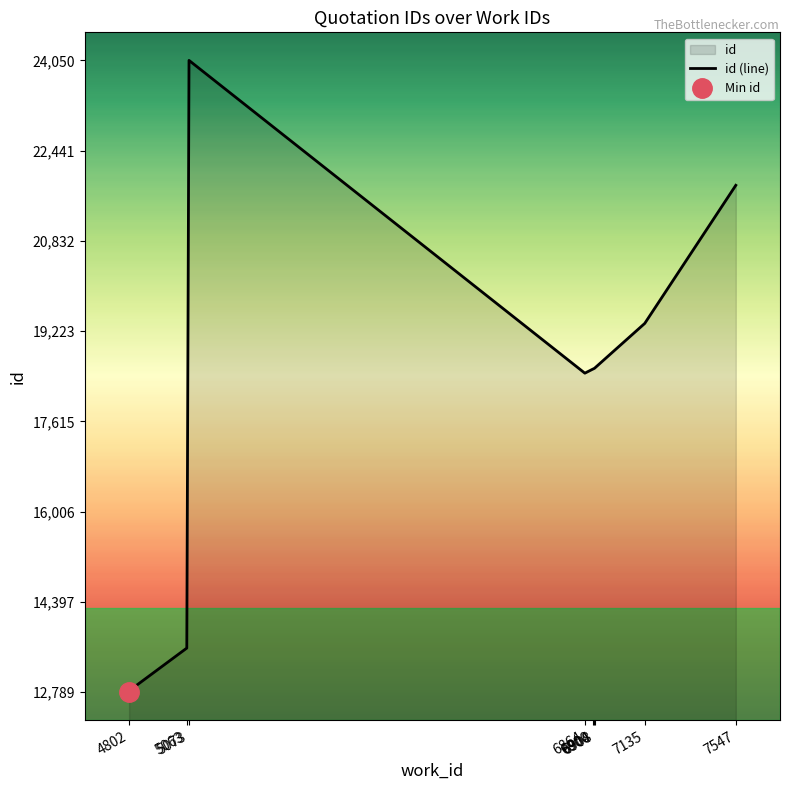

The chart shows a value of 6962 at 4802. True or false?

False